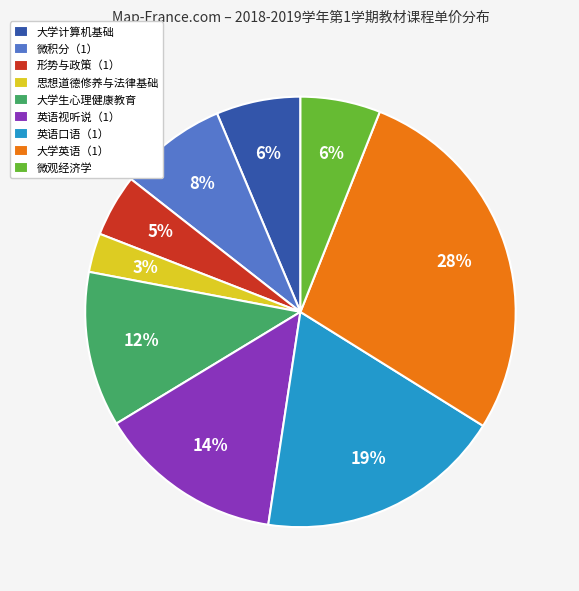

Does 大学生心理健康教育 account for over 50% of the chart?

No